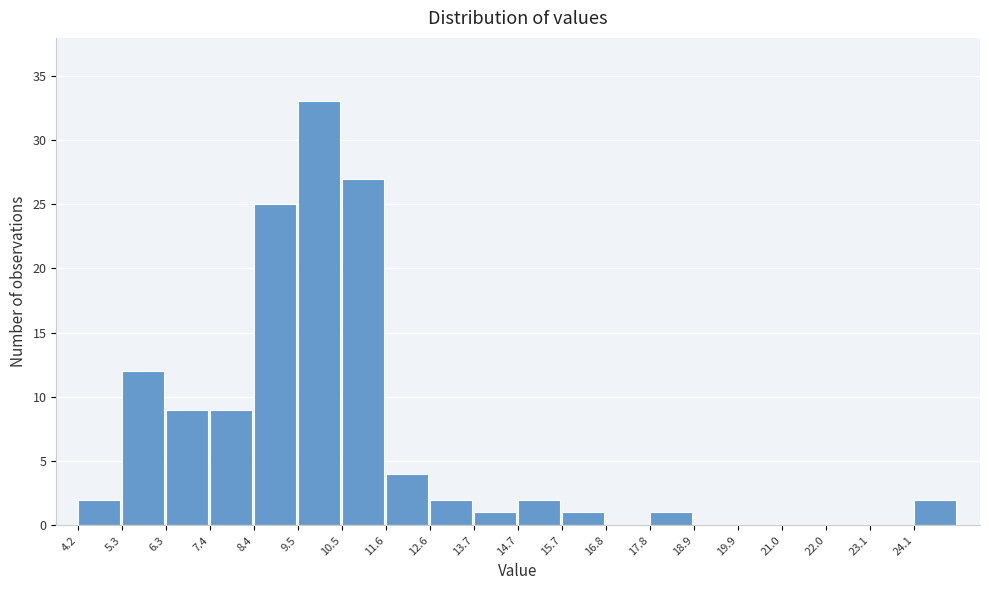

Over which range of the x-axis is the bar tallest?

9.4 to 10.6